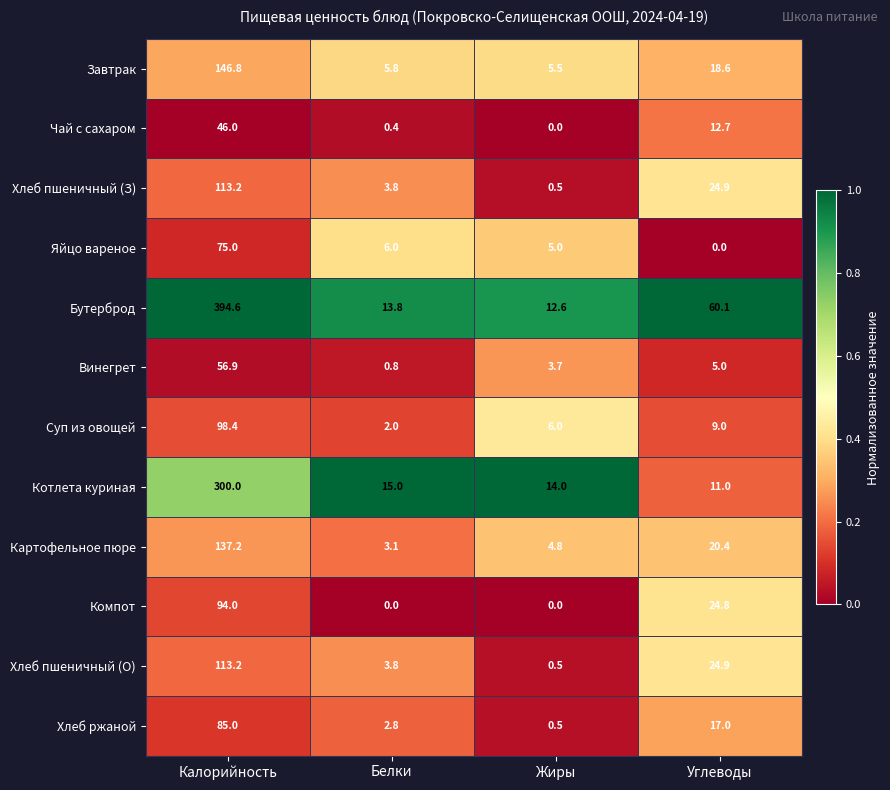

The value of Суп из овощей at Белки is 2.9. True or false?

False